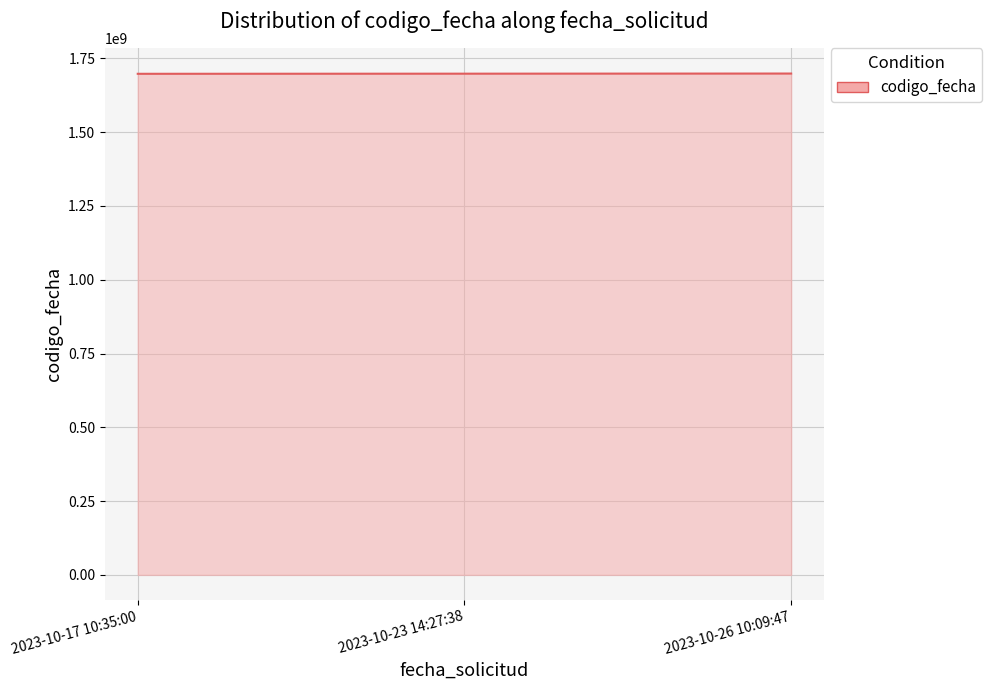

Read the value at 2023-10-17 10:35:00, to the nearest 10.

1697809810